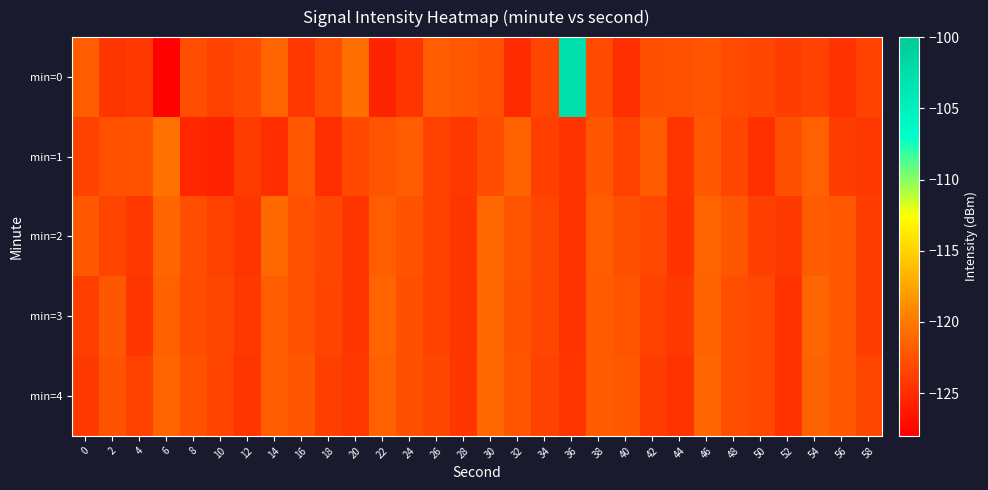

What is the spread (max minus min) of values at 22?

4.2